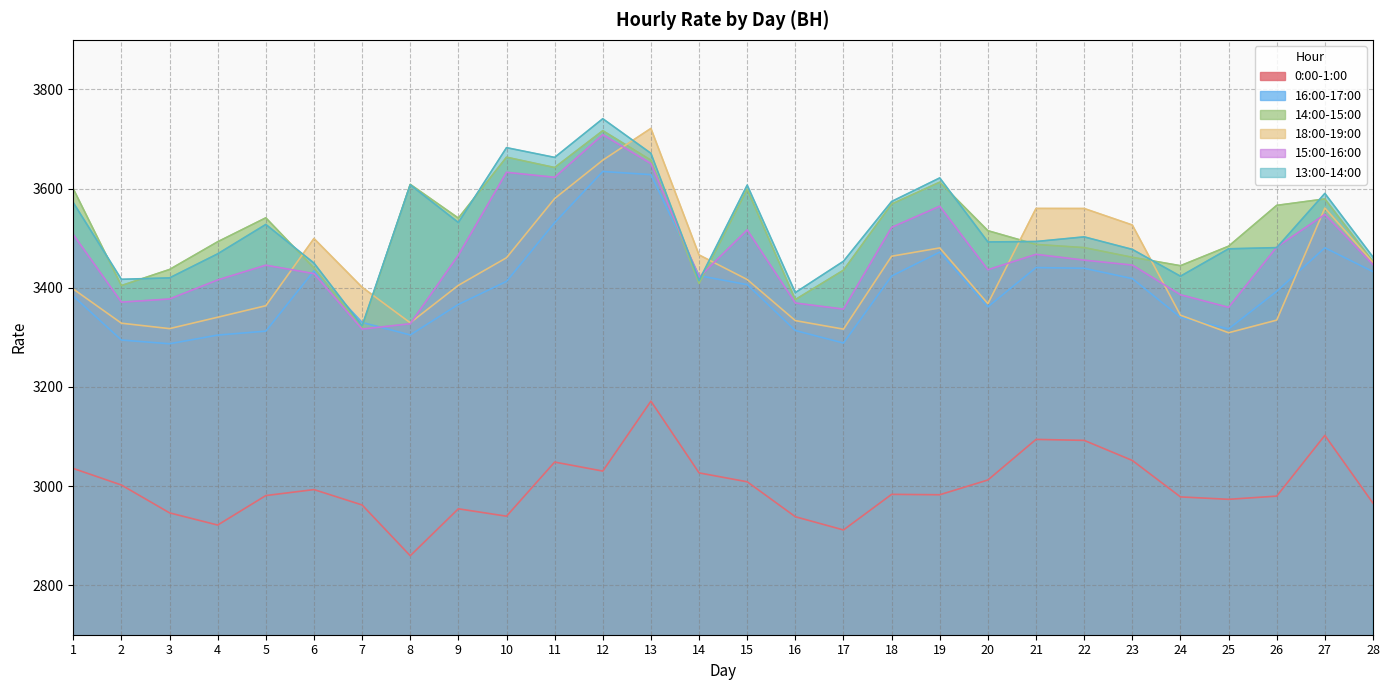

How many distinct data groups are displayed?

6